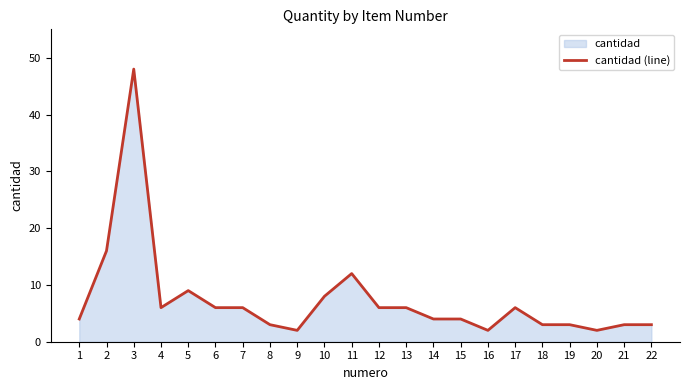

What is the difference between the values at 7 and 19?

3